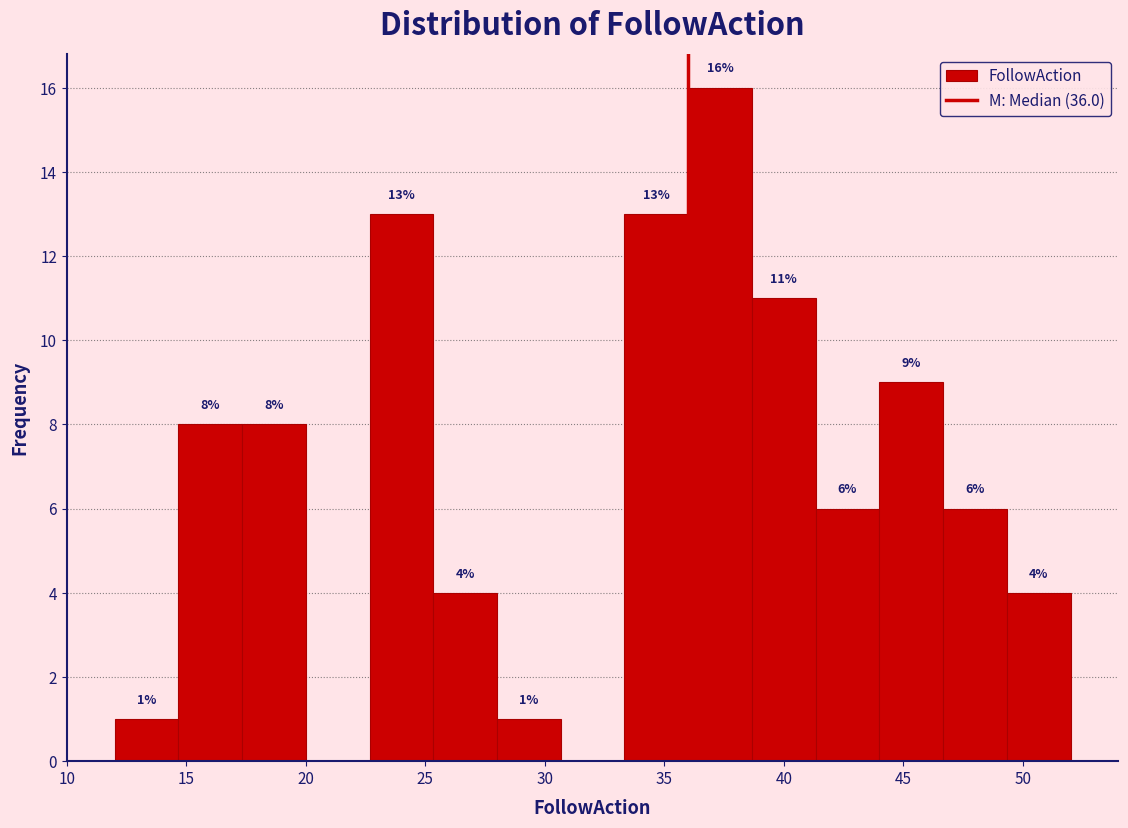

Over which range of the x-axis is the bar tallest?

36.0 to 38.5